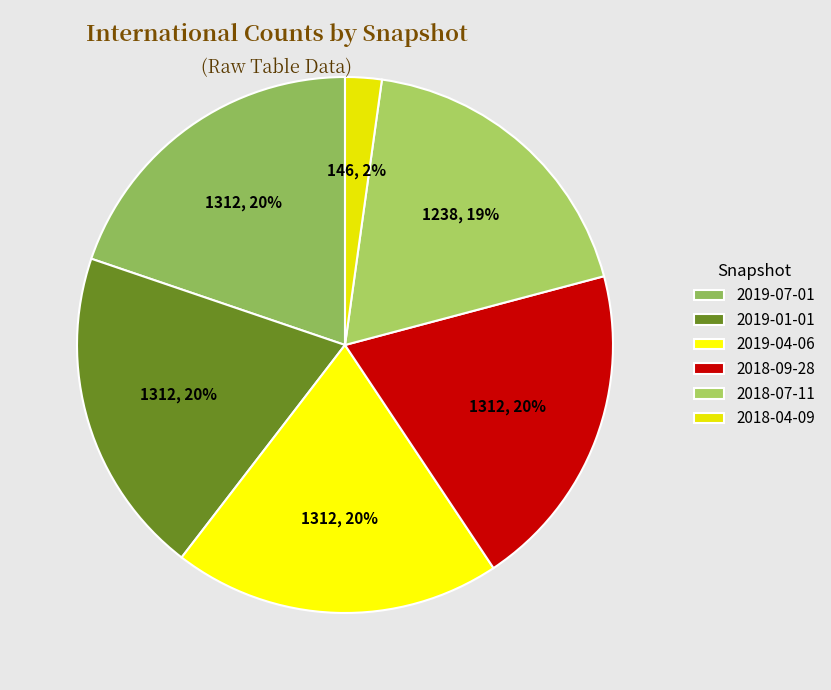

How many segments does this pie chart have?

6